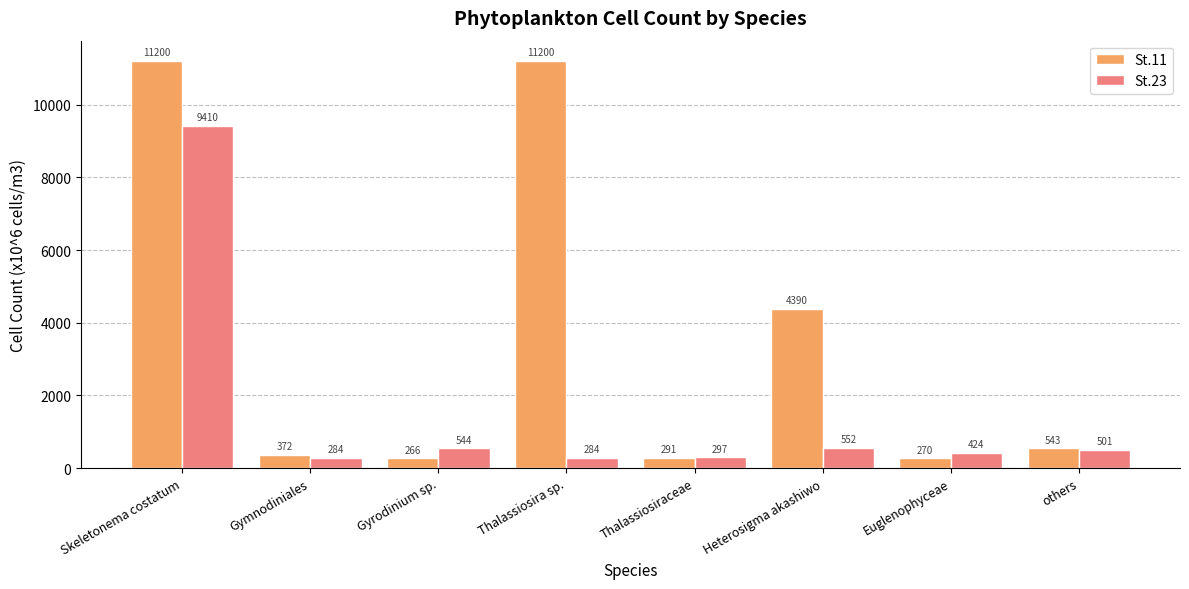

What is the maximum value for St.23?

9410